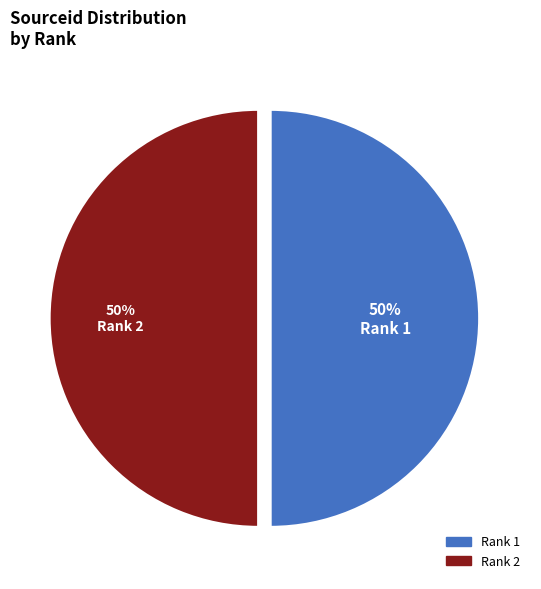

Do Rank 2 and Rank 1 together represent more than half of the pie?

Yes